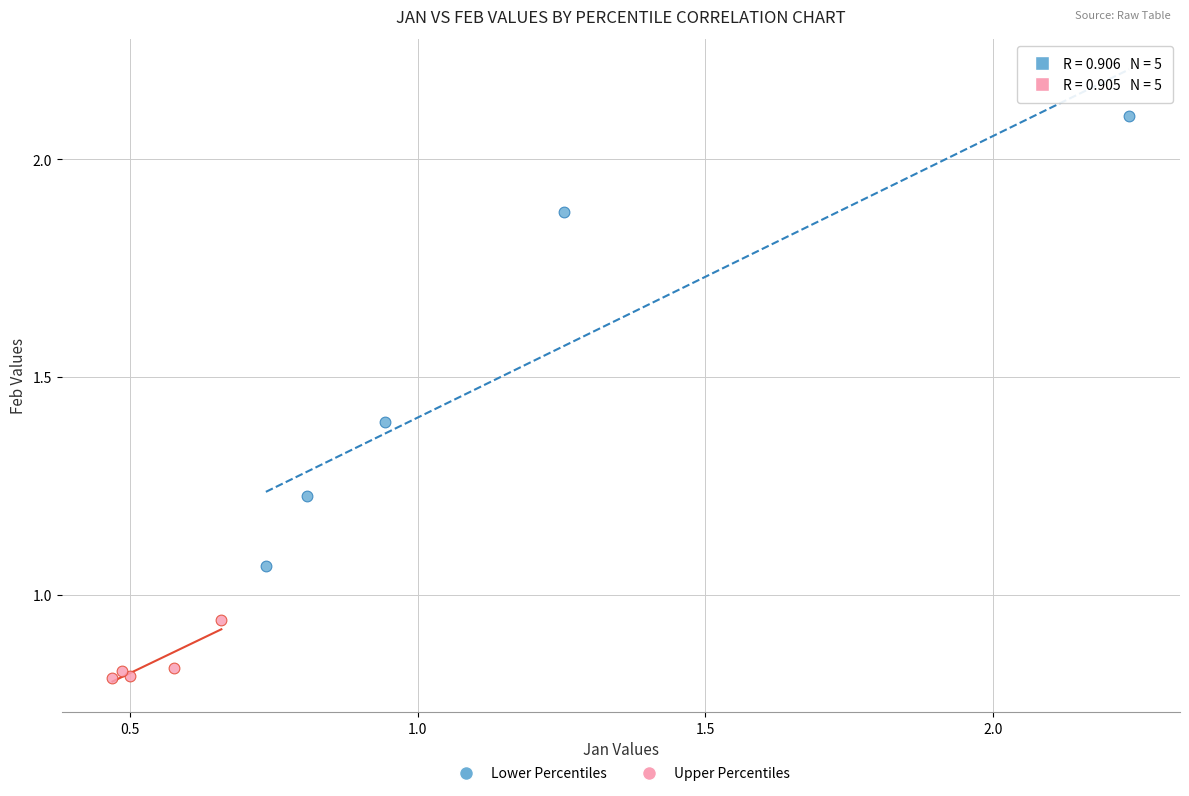

Which series contains the highest Y value?

Lower Percentiles